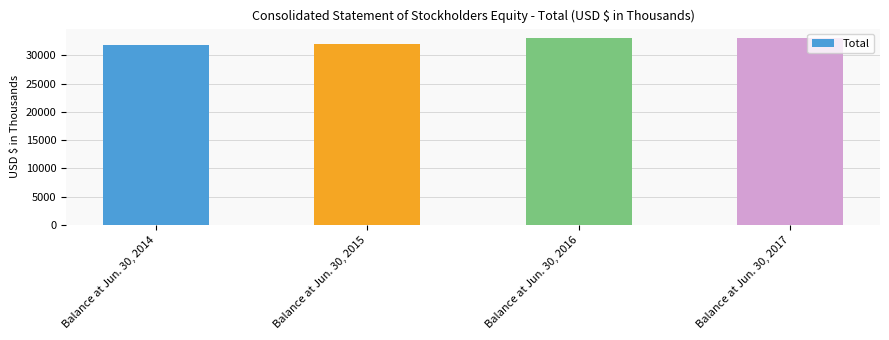

How many bars are there in total?

4